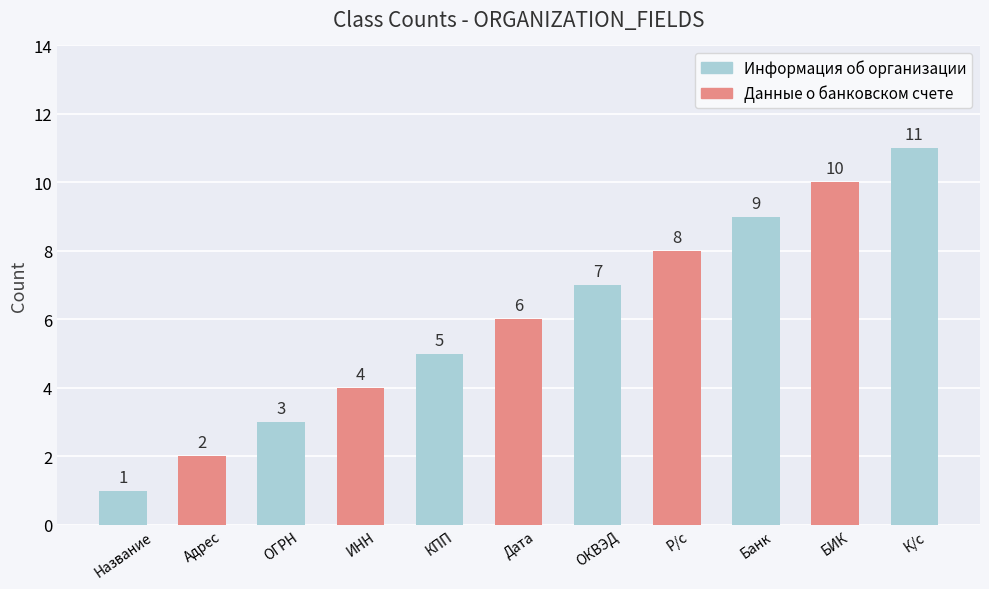

What is the greatest value displayed?

11